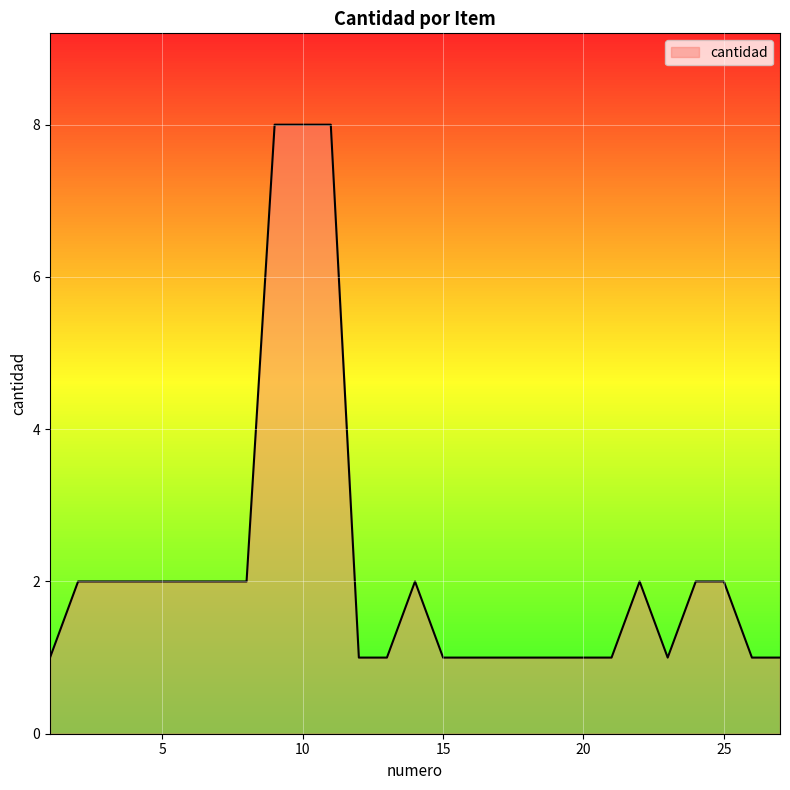

What is the difference between the maximum and minimum values?

7